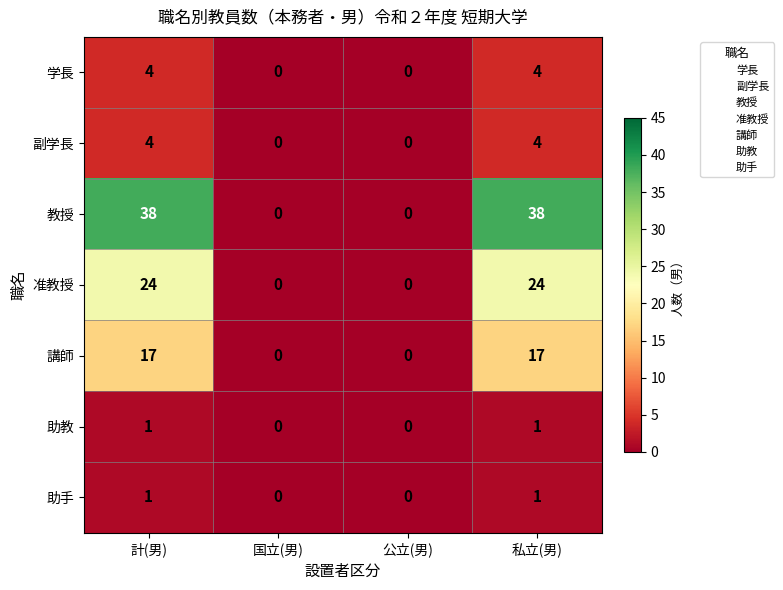

What is the greatest value displayed?

38